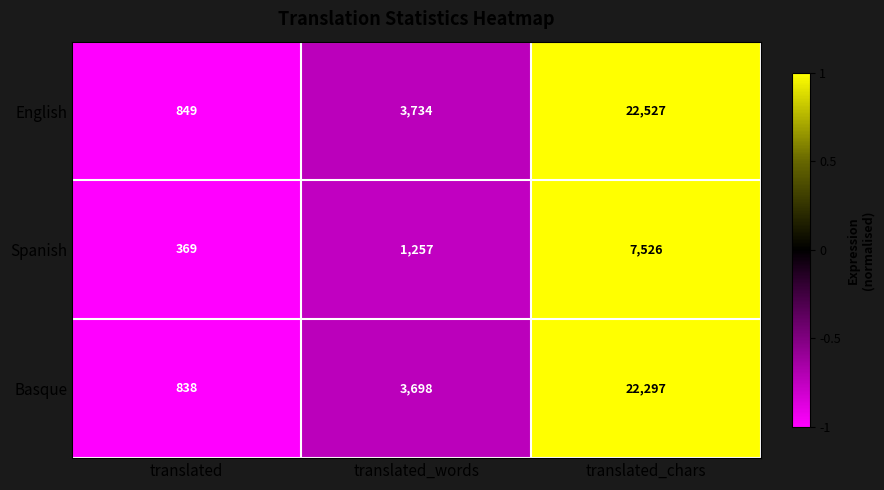

At which category is the sum across all series the highest?

translated_chars